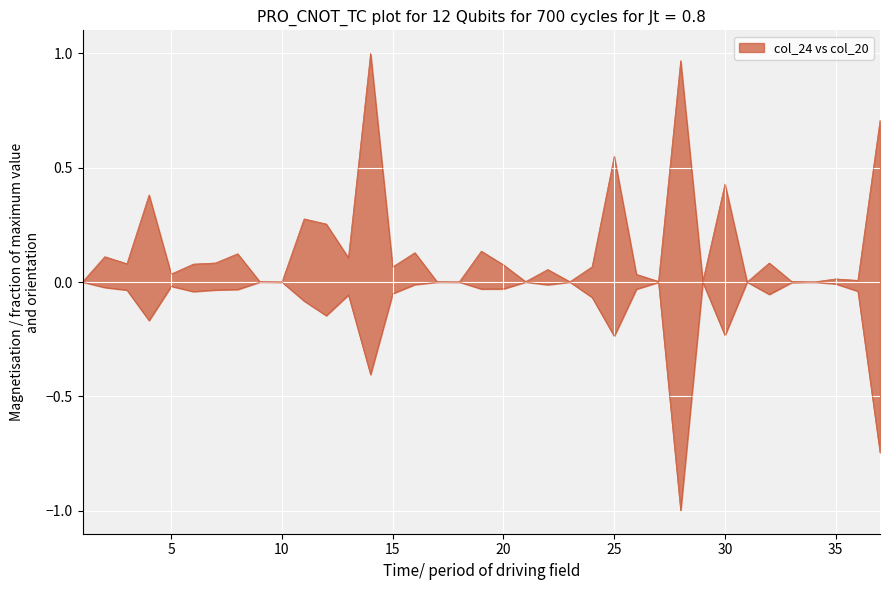

Rank the categories by col_24 value from highest to lowest.

14, 28, 37, 25, 30, 4, 11, 12, 19, 16, 8, 2, 13, 7, 32, 3, 6, 20, 24, 15, 22, 5, 26, 35, 36, 29, 33, 27, 21, 17, 23, 9, 1, 31, 34, 10, 18